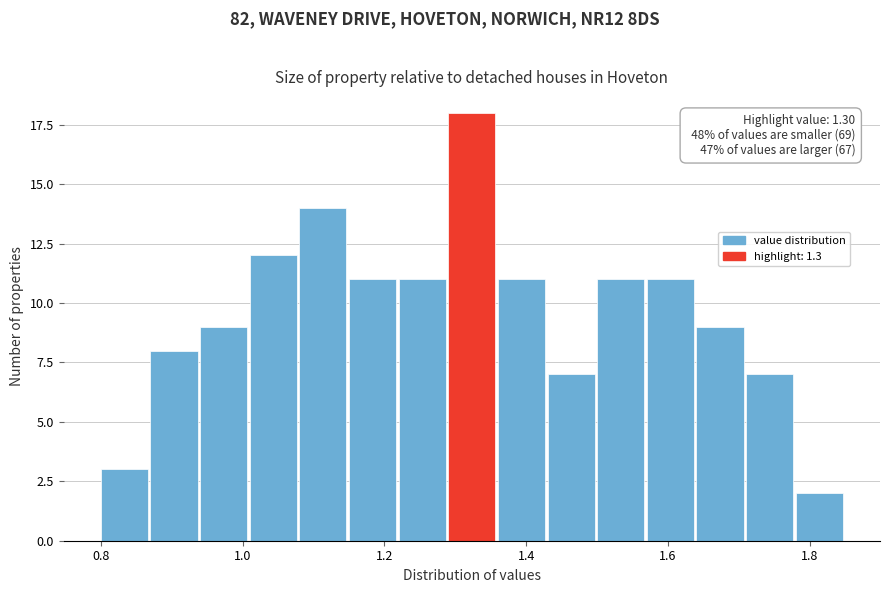

Read against the x-axis, roughly where is the centre of the tallest bar?

1.32